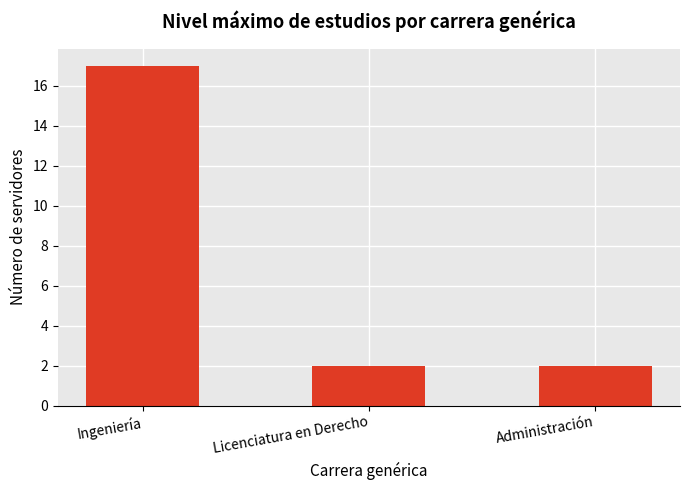

What is the sum of the values at Ingeniería and Administración?

19